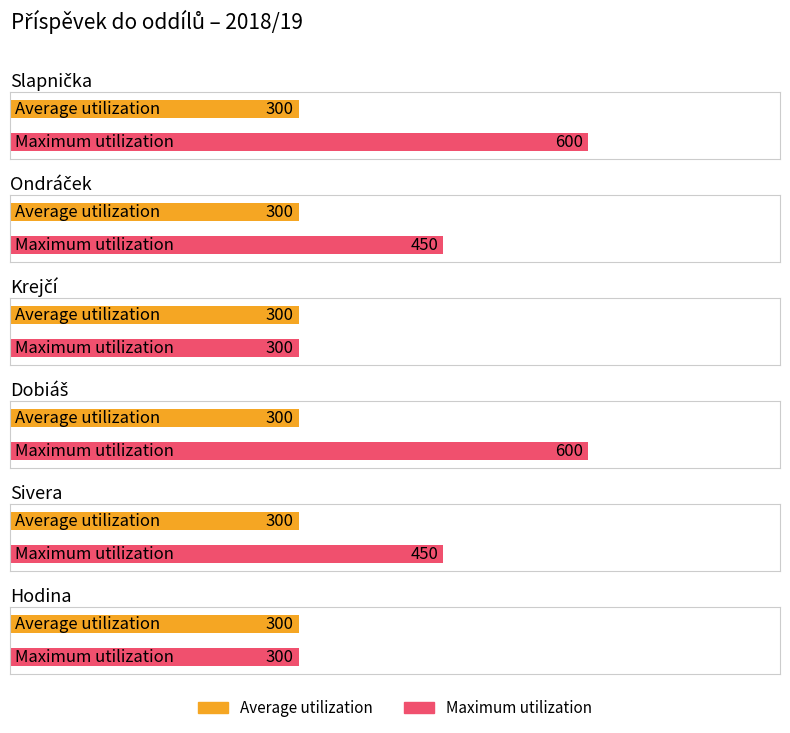

Reading left to right, extract all data points from this chart.

Average utilization: Slapnička=300	Ondráček=300	Krejčí=300	Dobiáš=300	Sivera=300	Hodina=300
Maximum utilization: Slapnička=600	Ondráček=450	Krejčí=300	Dobiáš=600	Sivera=450	Hodina=300